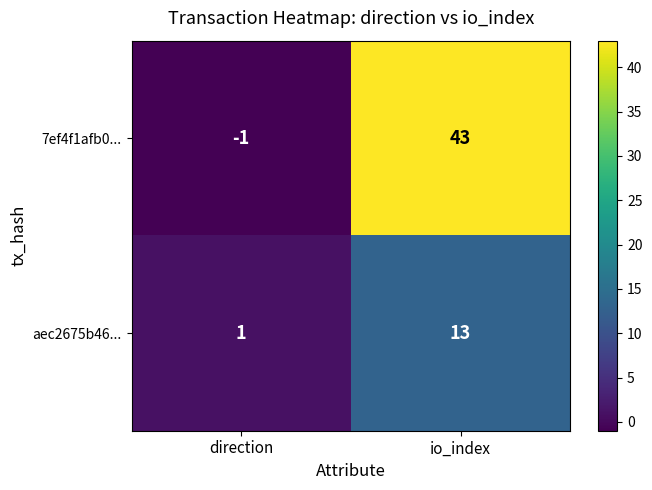

At how many categories does at least one series exceed 26?

1